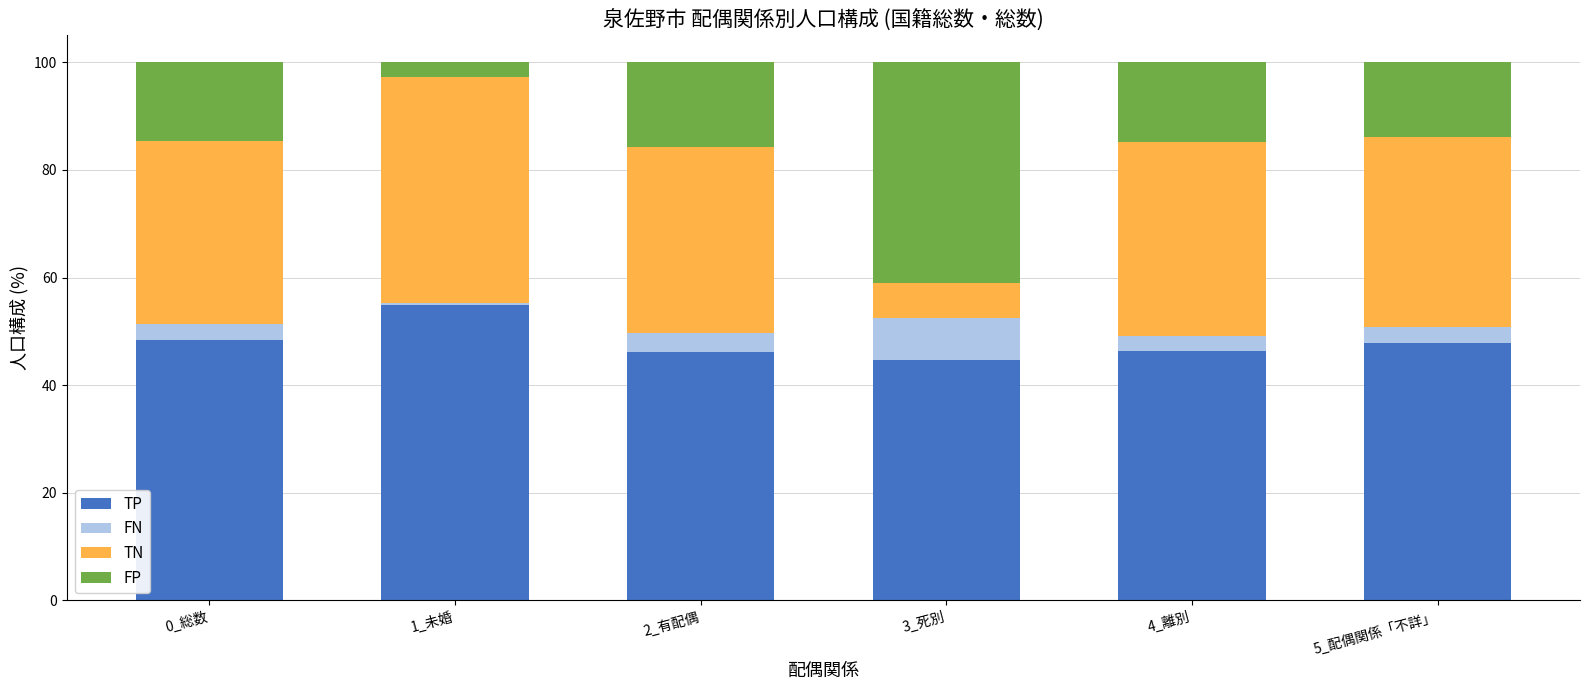

The TP series shows 96.0 at 1_未婚. True or false?

False